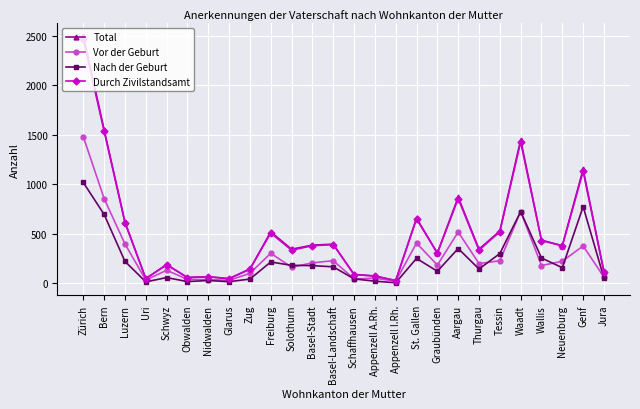

Where is the first local maximum for Nach der Geburt?

Schwyz